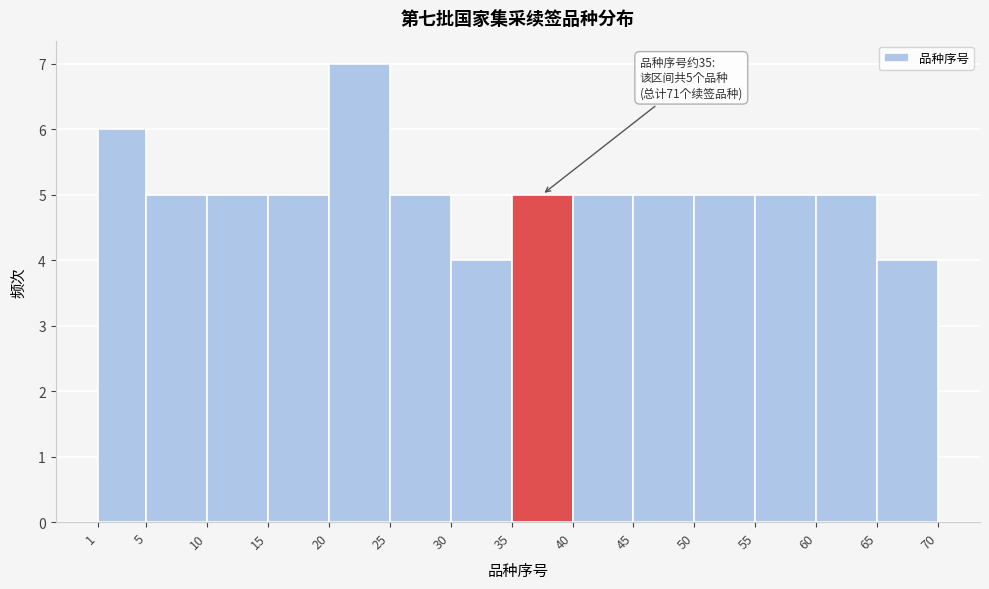

Which range on the x-axis has the tallest bar?

20 to 25